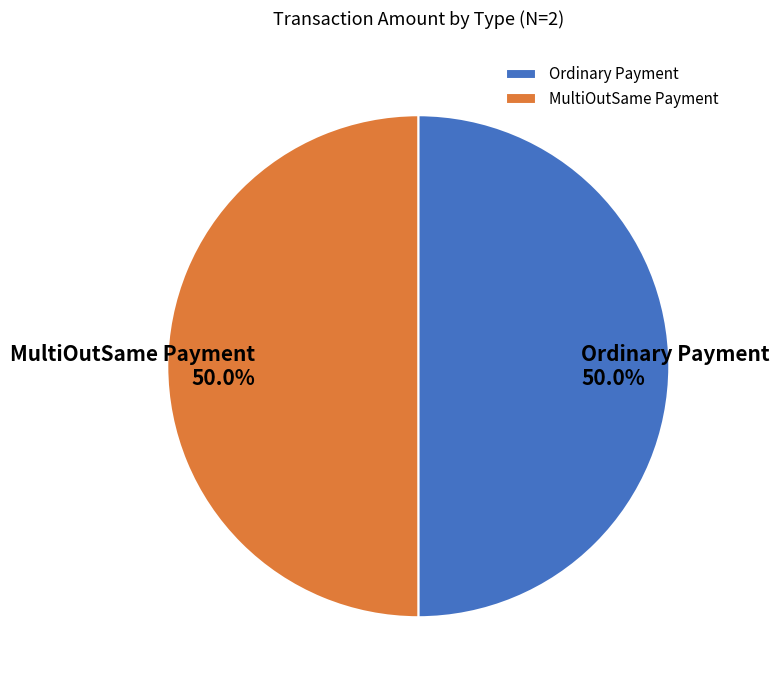

Do MultiOutSame Payment and Ordinary Payment together represent more than half of the pie?

Yes